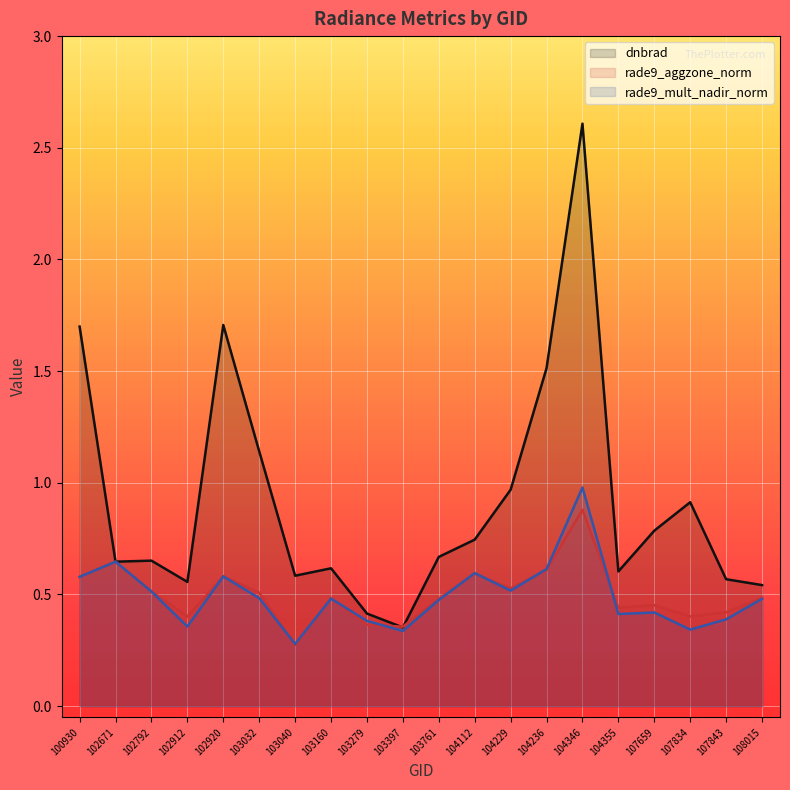

At 102920, list the series in order from smallest to largest.

rade9_aggzone_norm, rade9_mult_nadir_norm, dnbrad